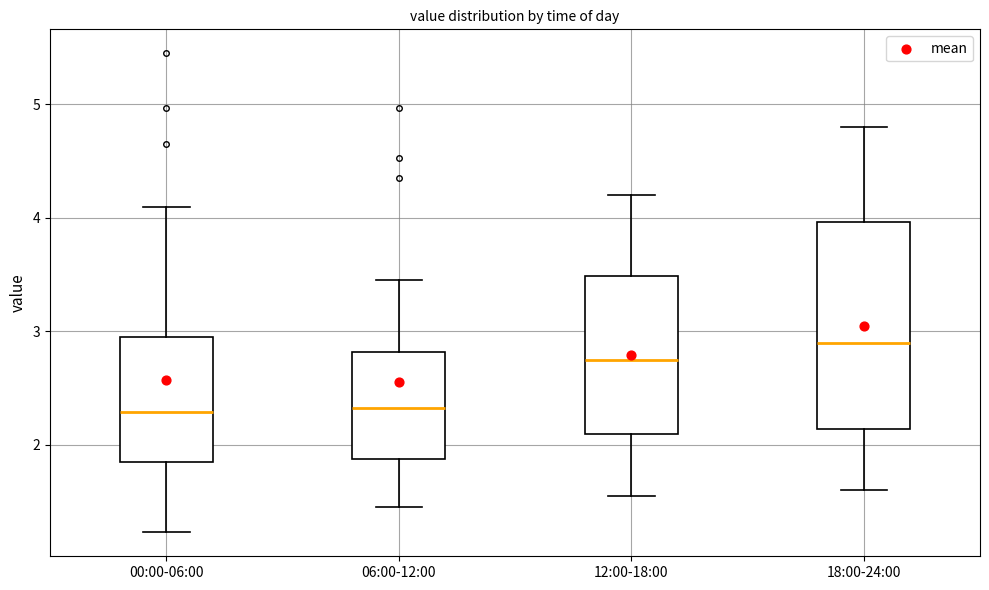

Reading left to right, read every box against the y-axis: the position of its median line, the range the box covers, and the ends of its whiskers. The values are not printed on the chart, so give them approximately, as read against the axis.

00:00-06:00: median 2.3, box 1.9 to 3.0, whiskers 1.2 to 4.1
06:00-12:00: median 2.3, box 1.9 to 2.8, whiskers 1.5 to 3.5
12:00-18:00: median 2.8, box 2.1 to 3.5, whiskers 1.6 to 4.2
18:00-24:00: median 2.9, box 2.1 to 4.0, whiskers 1.6 to 4.8